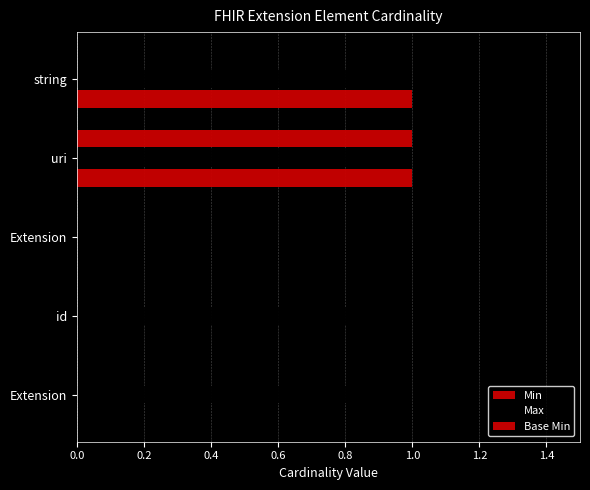

Count the number of categories in the chart.

5